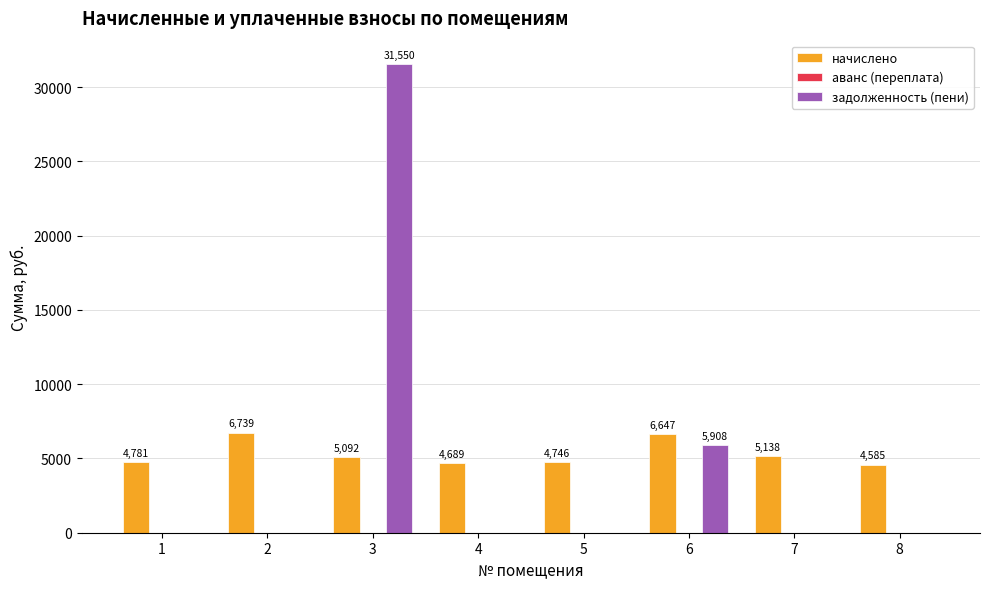

Which series has the largest total across all categories?

начислено